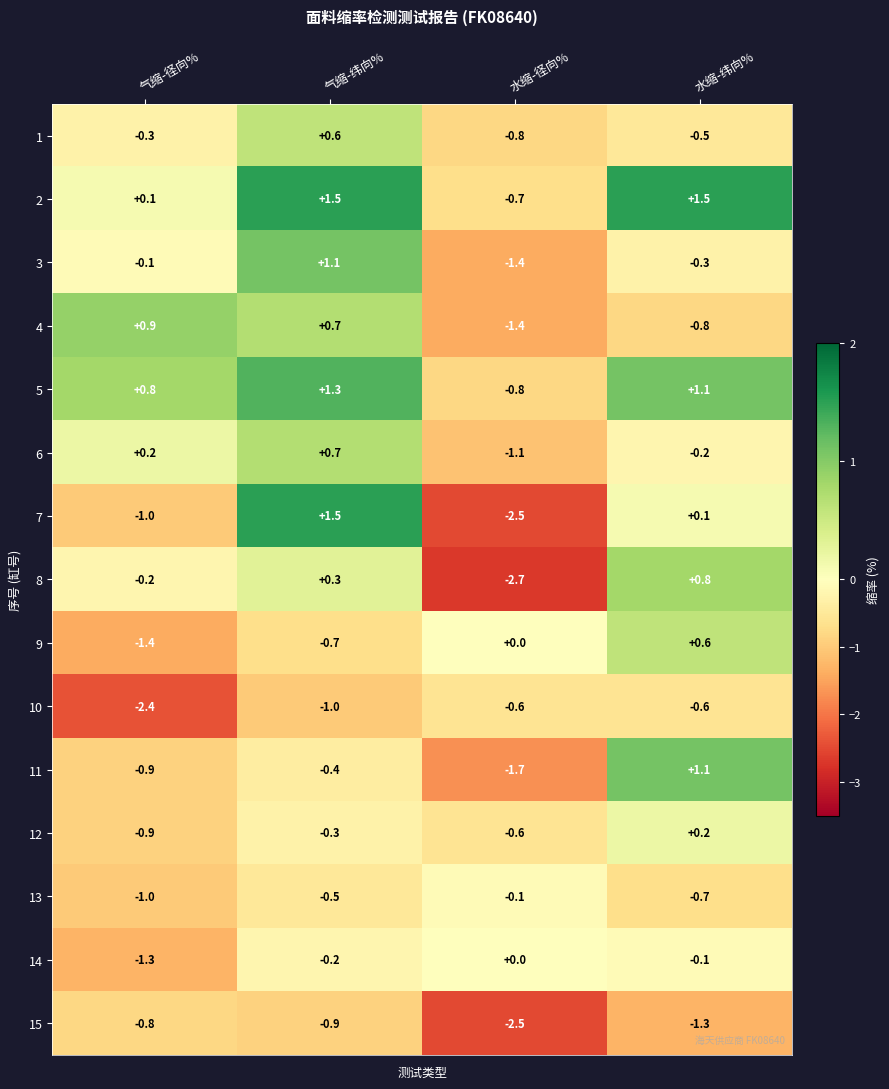

What is the difference between the second highest and second lowest values in the 8 series?

0.5